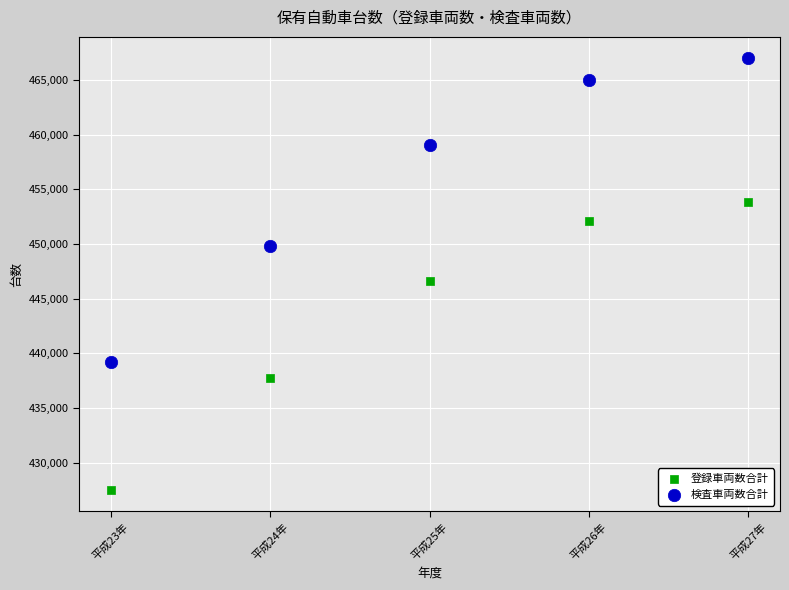

Across all data points, what is the average Y value?

449789